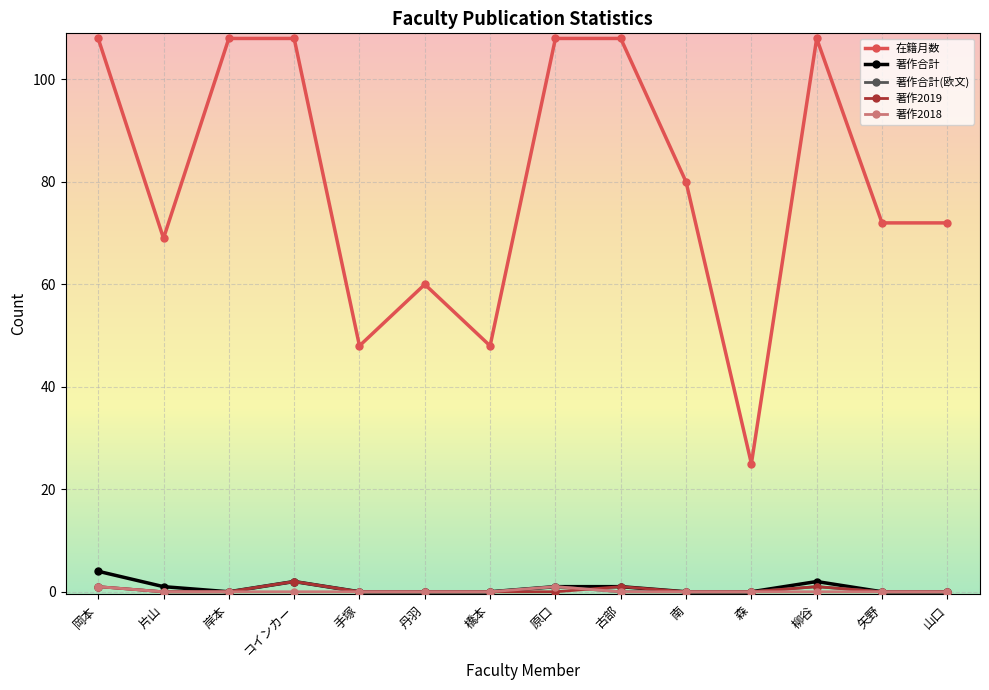

The value of 著作2019 at 山口 is 0. True or false?

True